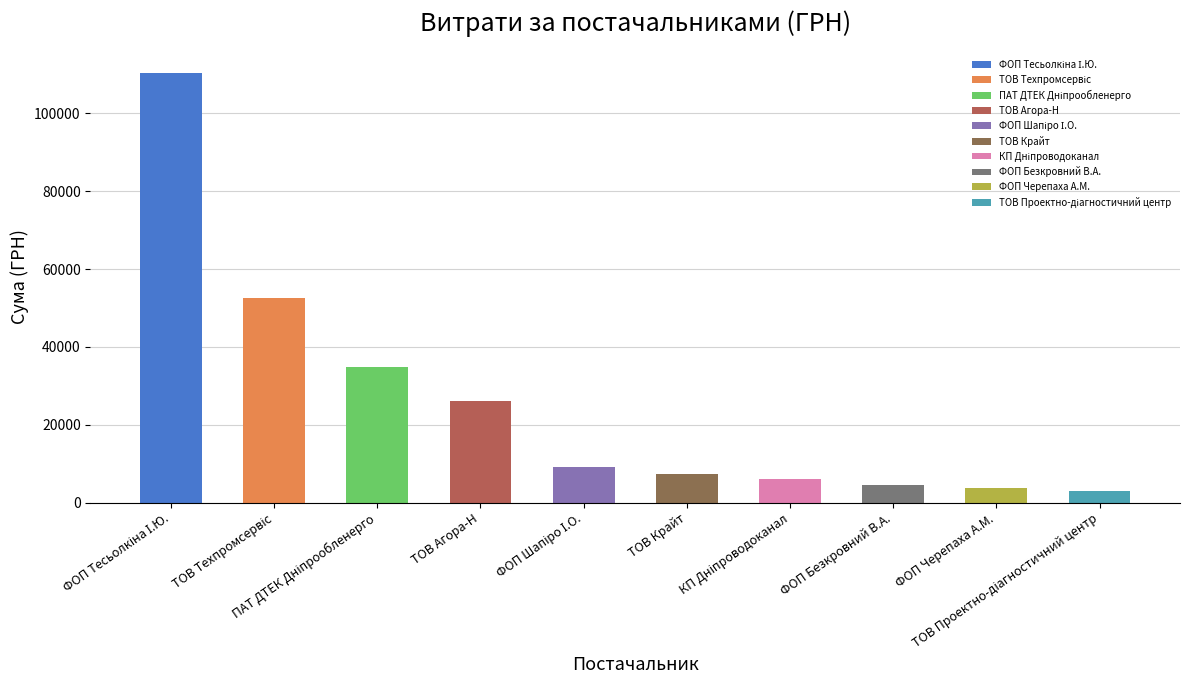

Rank the categories by value from highest to lowest.

ФОП "Тесьолкіна І.Ю.", ТОВ "Техпромсервіс", ПАТ "ДТЕК Дніпрообленерго", ТОВ "Агора-Н", ФОП "Шапіро І.О.", ТОВ "Крайт", КП "Дніпроводоканал", ФОП "Безкровний В.А.", ФОП "Черепаха А.М.", ТОВ "Проектно-діагностичний центр"